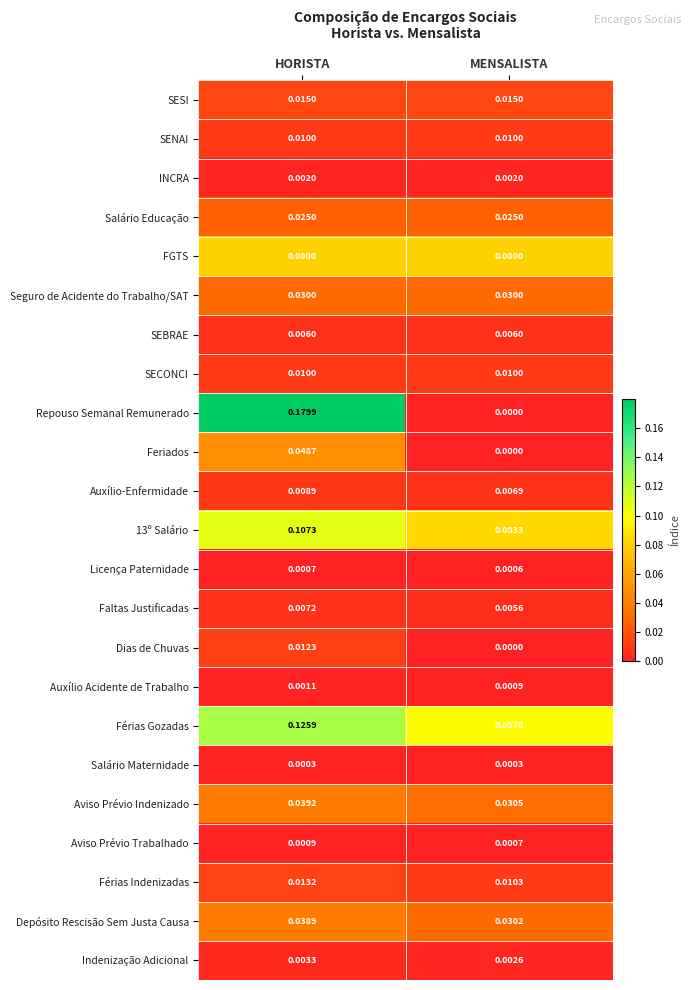

Which category has the lowest value across all series?

MENSALISTA